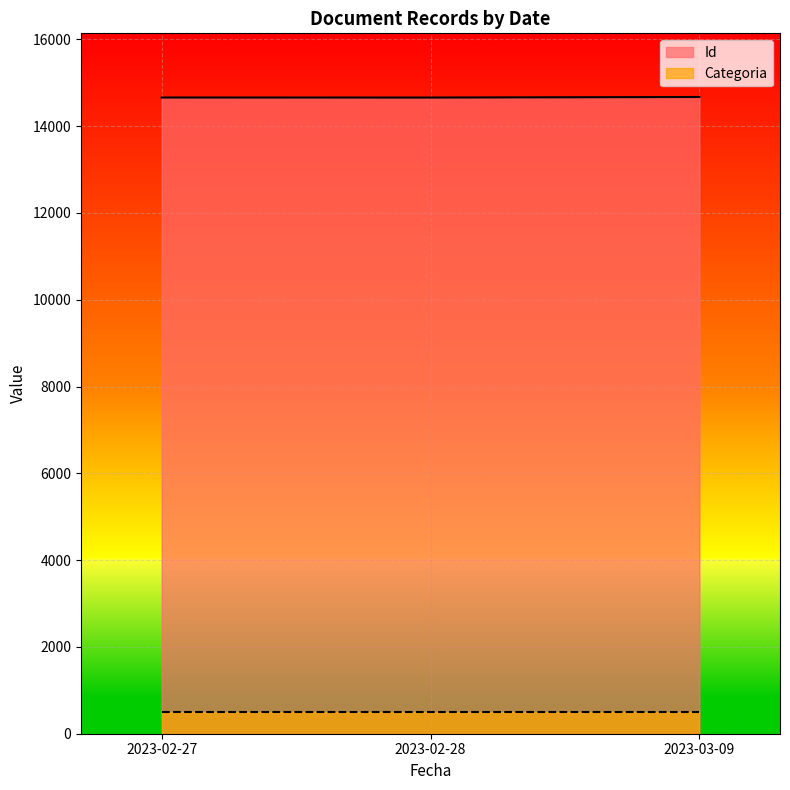

Between 2023-03-09 and 2023-02-28, which series saw the biggest shift?

Id